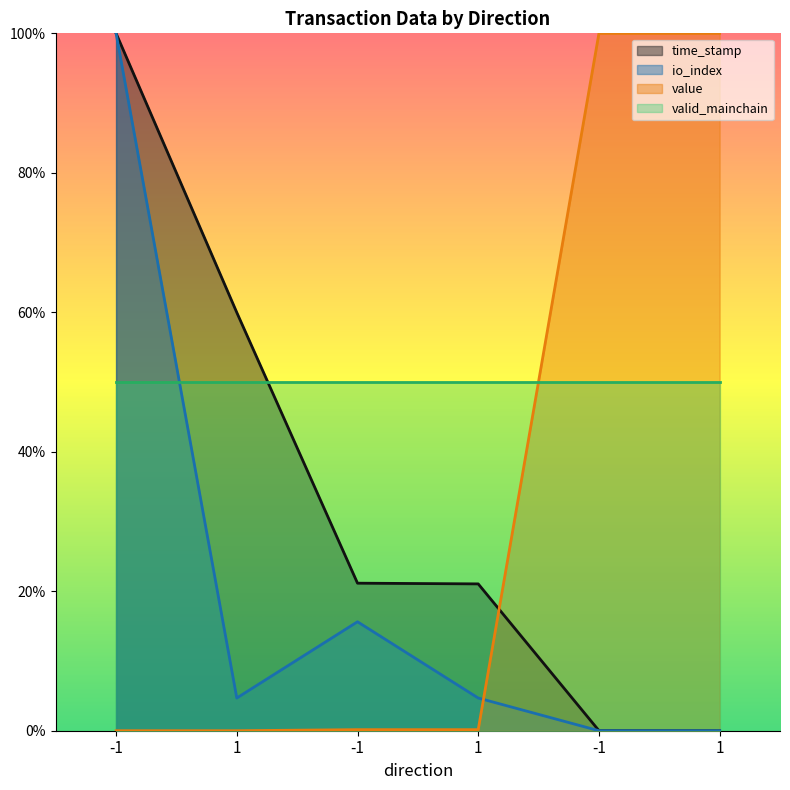

How many categories are shown in the chart?

6